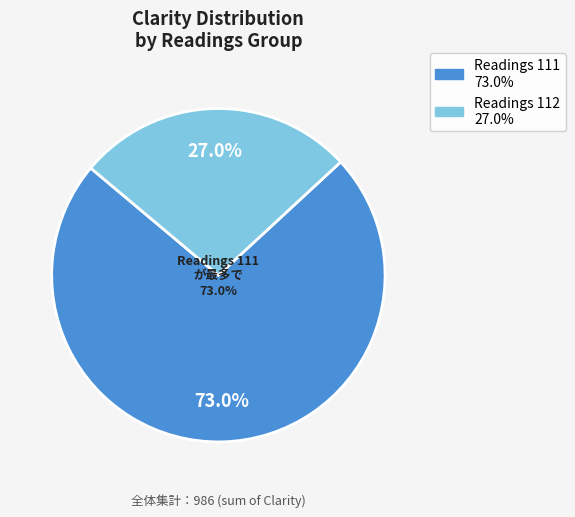

Is 23 the majority of the pie?

No